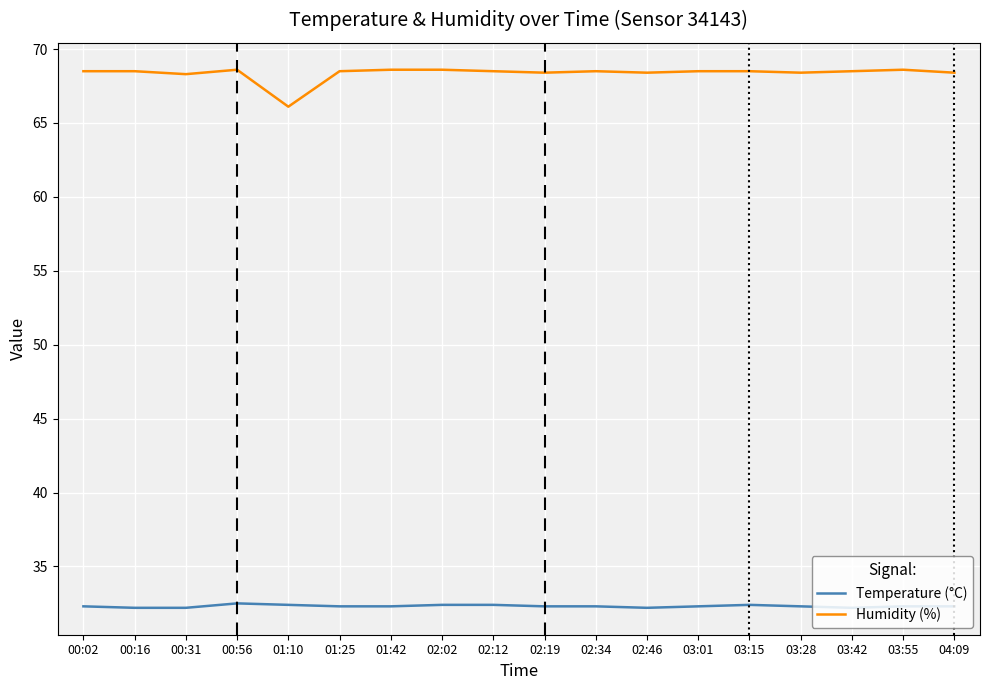

True or false: Humidity (%) and Temperature (°C) intersect in this chart.

False